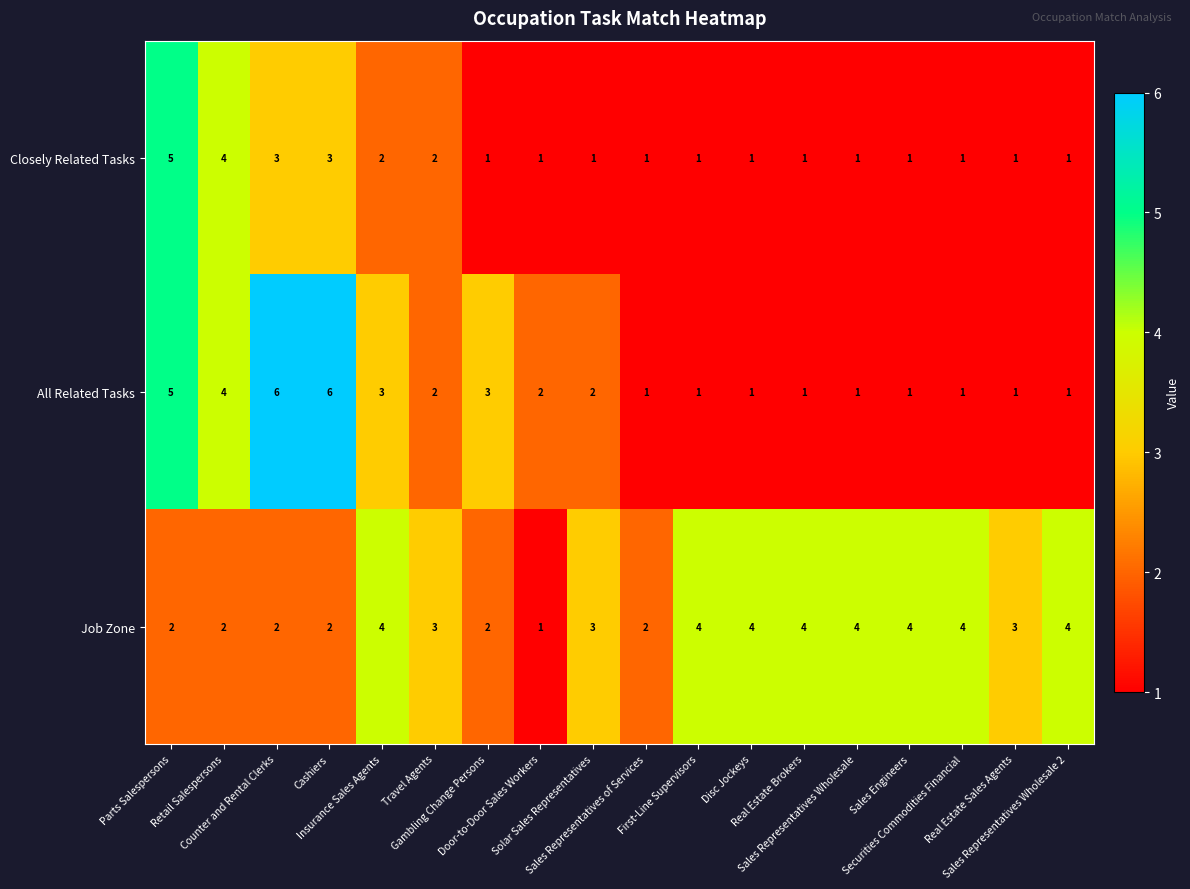

What is the maximum value for All Related Tasks?

6